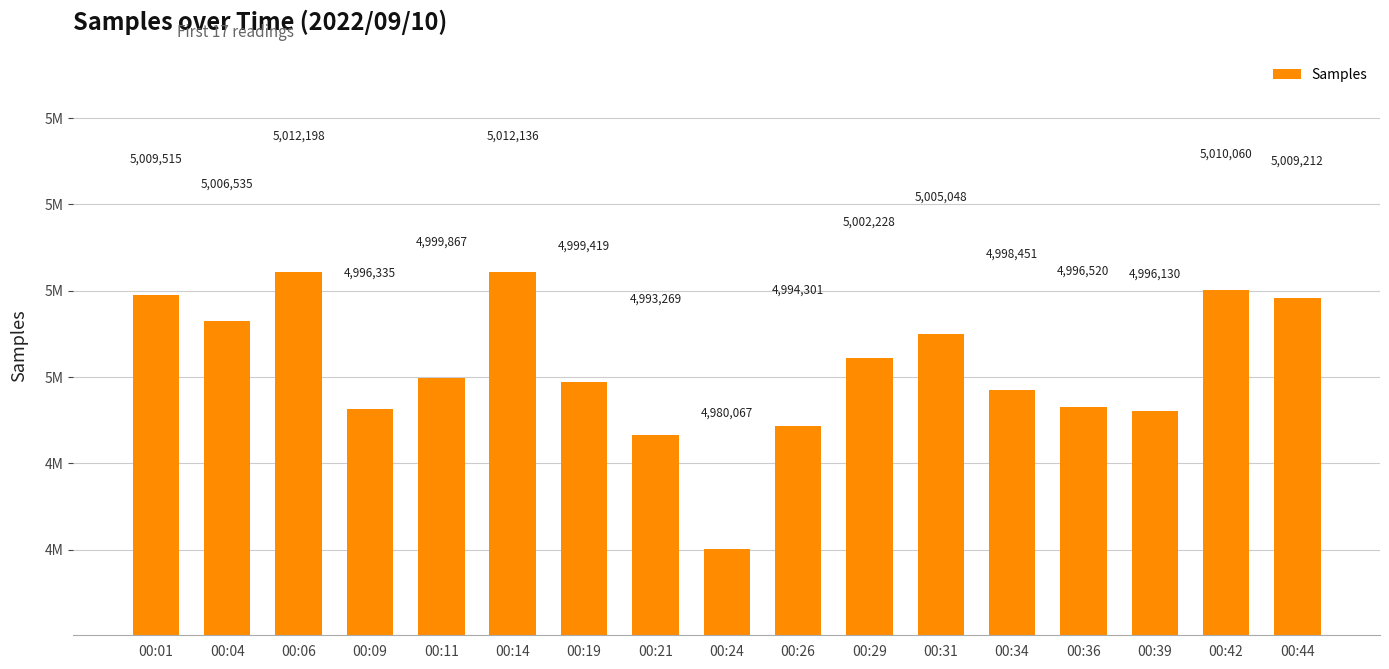

Where does the data first go above 4999867?

00:01